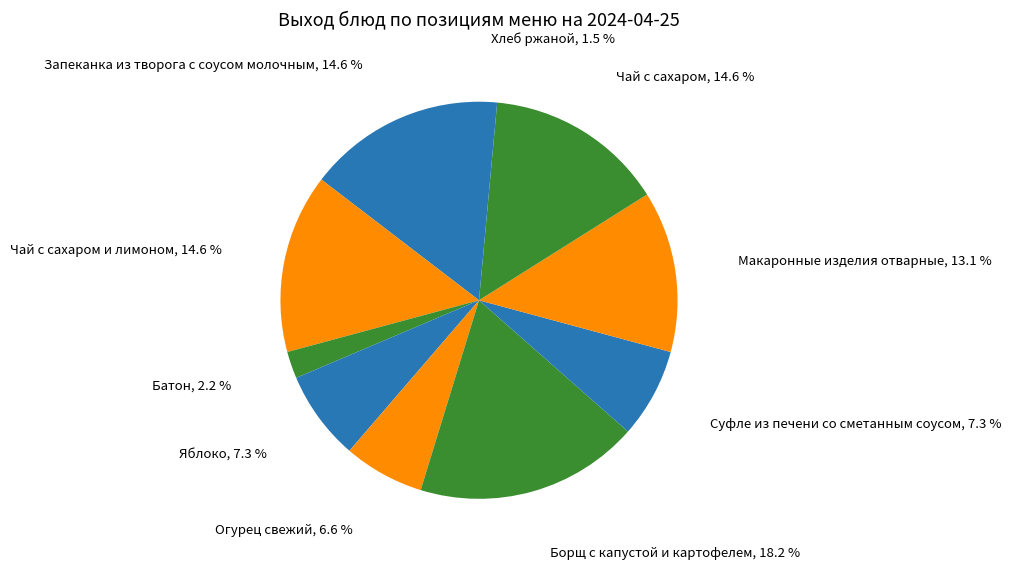

Which slice is the largest?

Борщ с капустой и картофелем